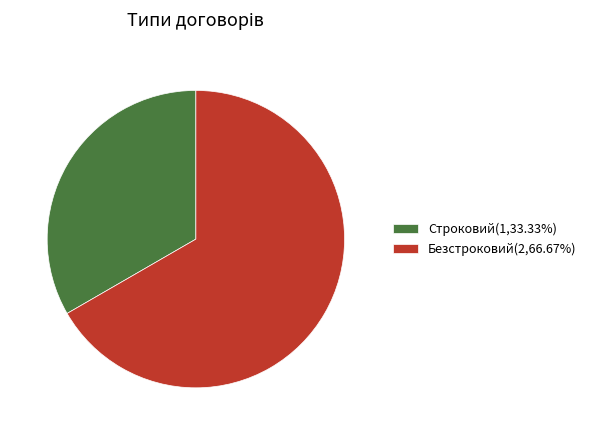

Is it true that Строковий is 23% of the pie?

False